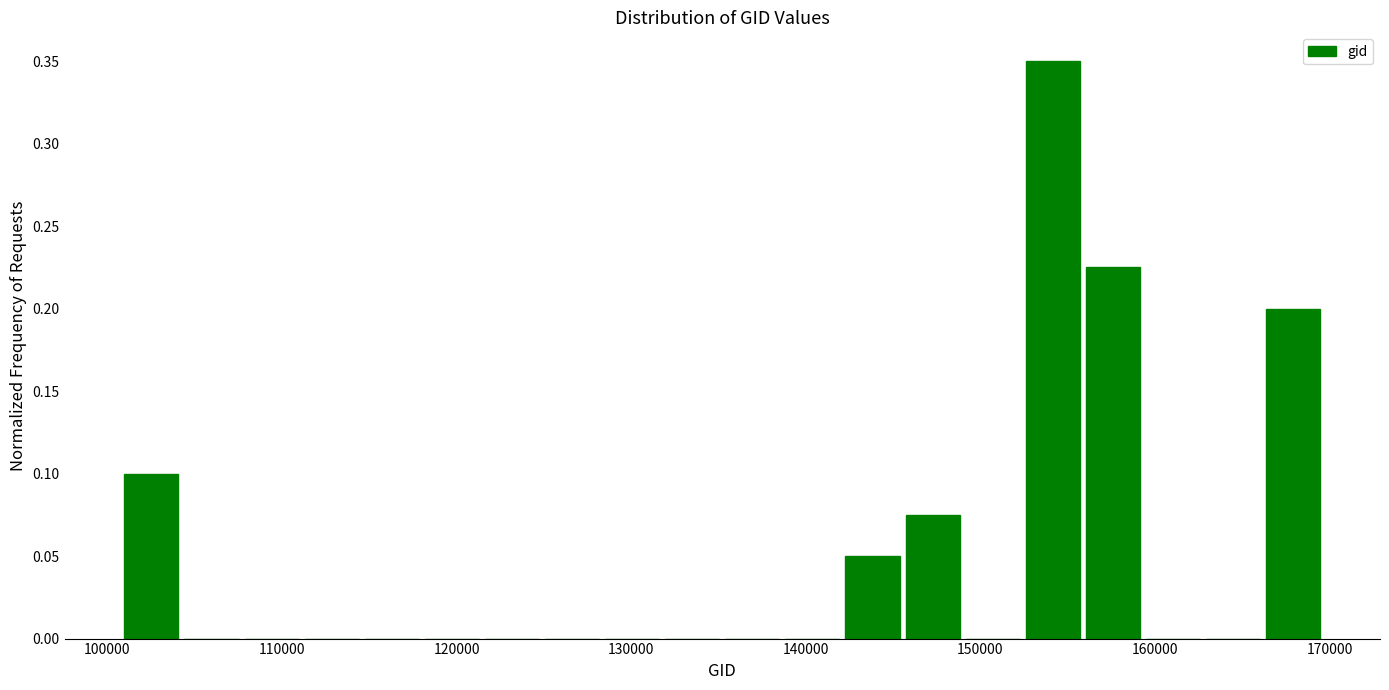

Read against the x-axis, roughly where is the centre of the tallest bar?

154000